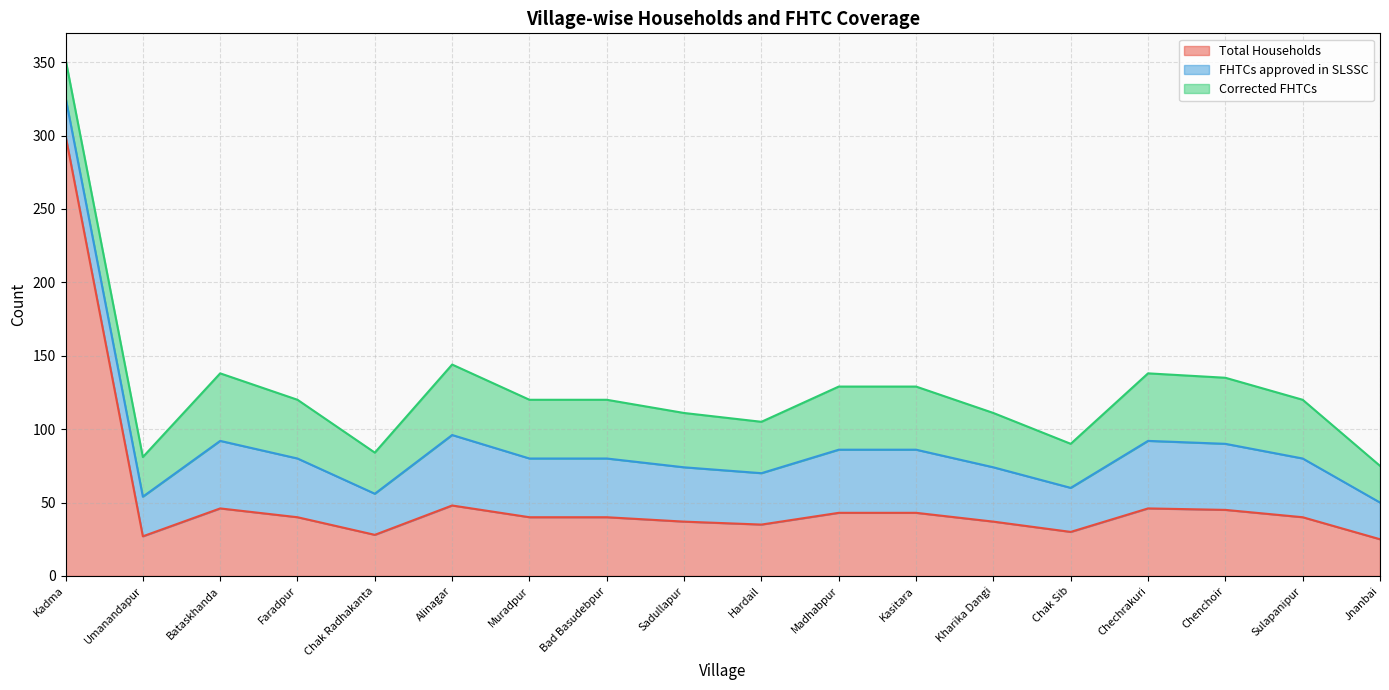

What is the sum of all Total Households values?

950